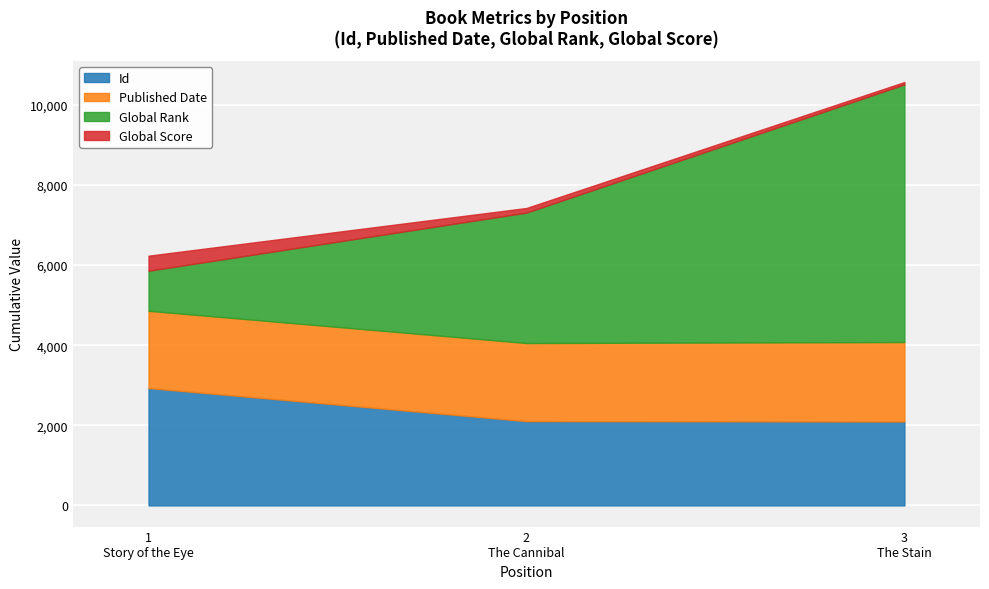

List the labels in order of Published Date value, largest first.

3, 2, 1